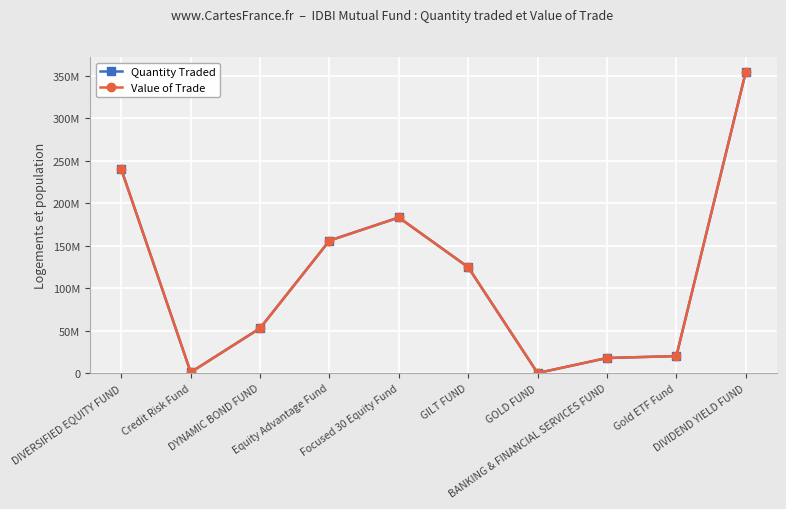

What is the value of the Quantity Traded point at the 1st from the left?

240021125.0